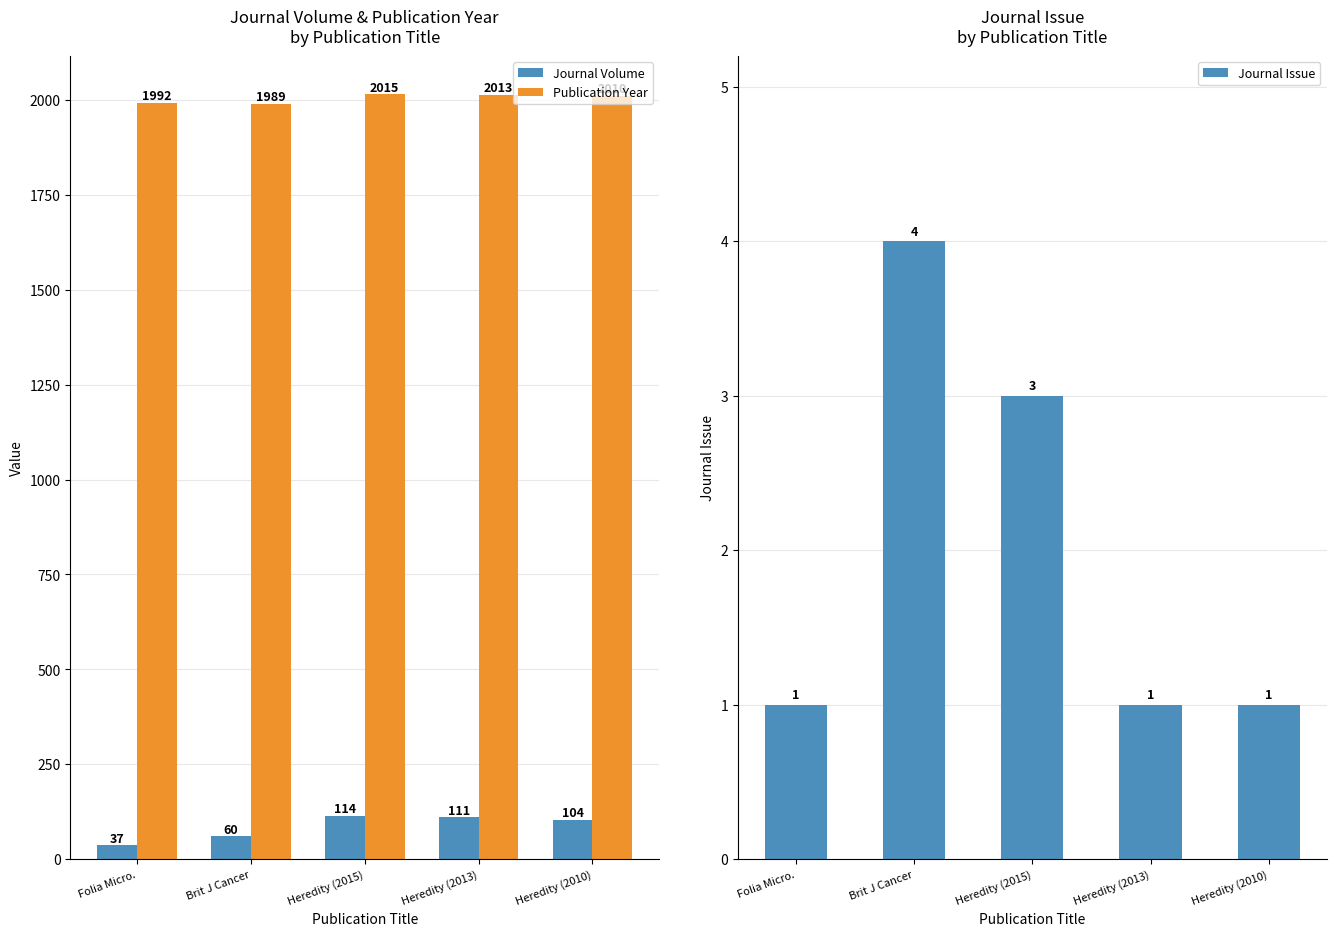

Reading left to right, extract all data points from this chart.

Journal Volume: Folia Micro.=37	Brit J Cancer=60	Heredity (2015)=114	Heredity (2013)=111	Heredity (2010)=104
Publication Year: Folia Micro.=1992	Brit J Cancer=1989	Heredity (2015)=2015	Heredity (2013)=2013	Heredity (2010)=2010
Journal Issue: Folia Micro.=1	Brit J Cancer=4	Heredity (2015)=3	Heredity (2013)=1	Heredity (2010)=1